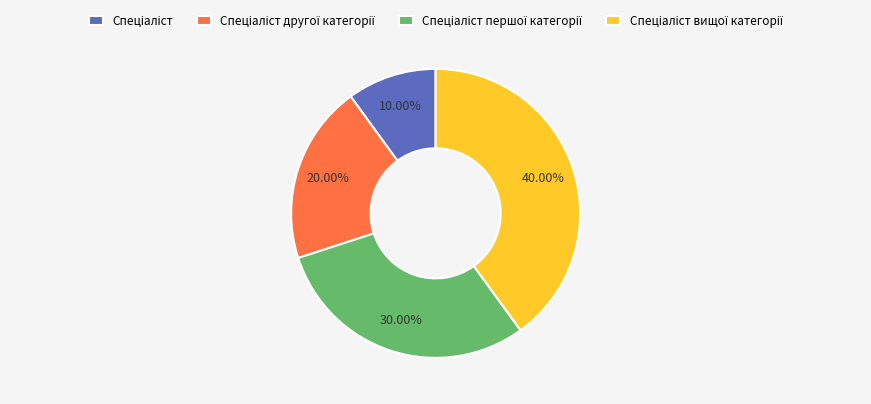

Is there any slice that represents more than half of the pie?

No